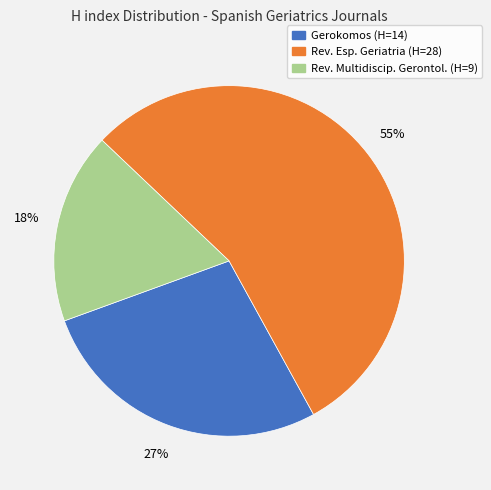

Is there any slice that represents more than half of the pie?

Yes